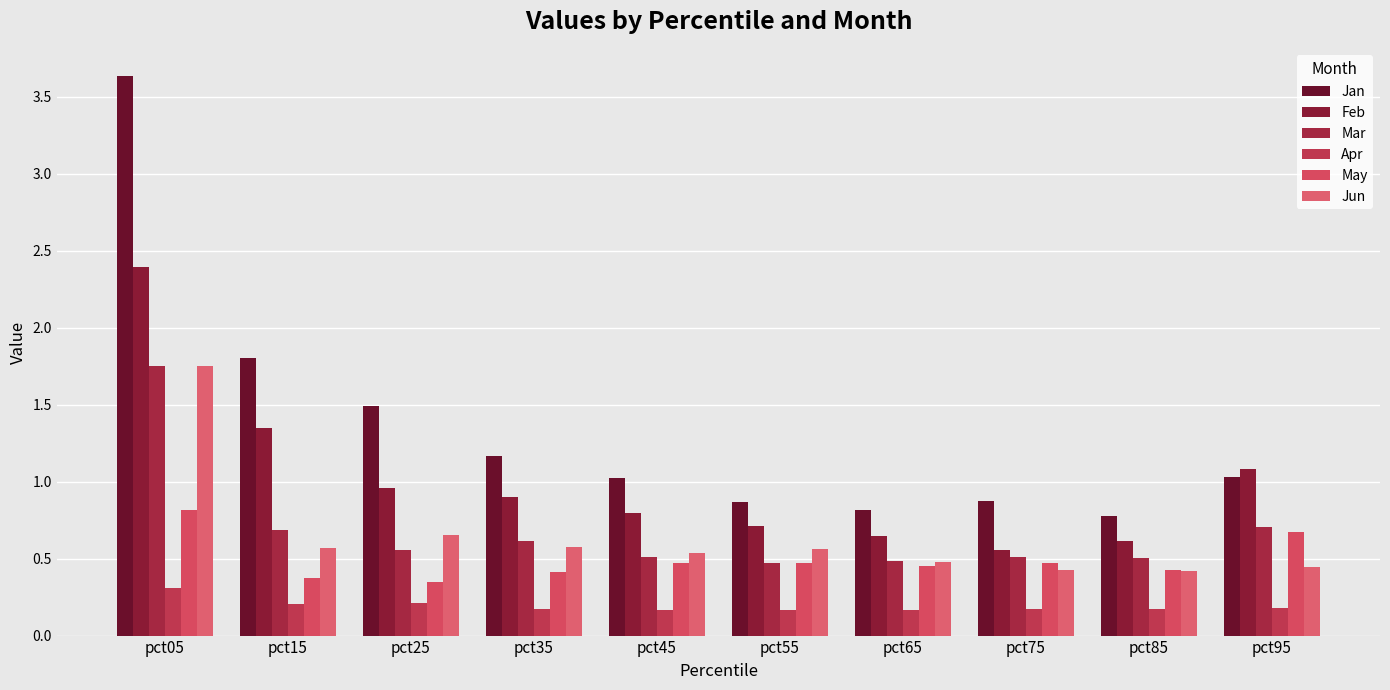

What is the difference between the maximum and second lowest values in the Jan series?

2.8